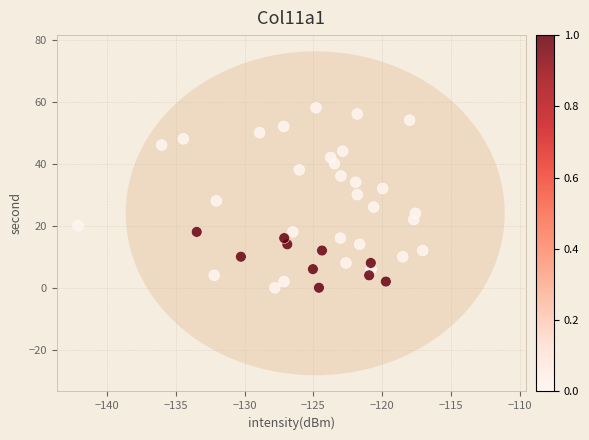

What is the range of Y values (max minus min)?

58